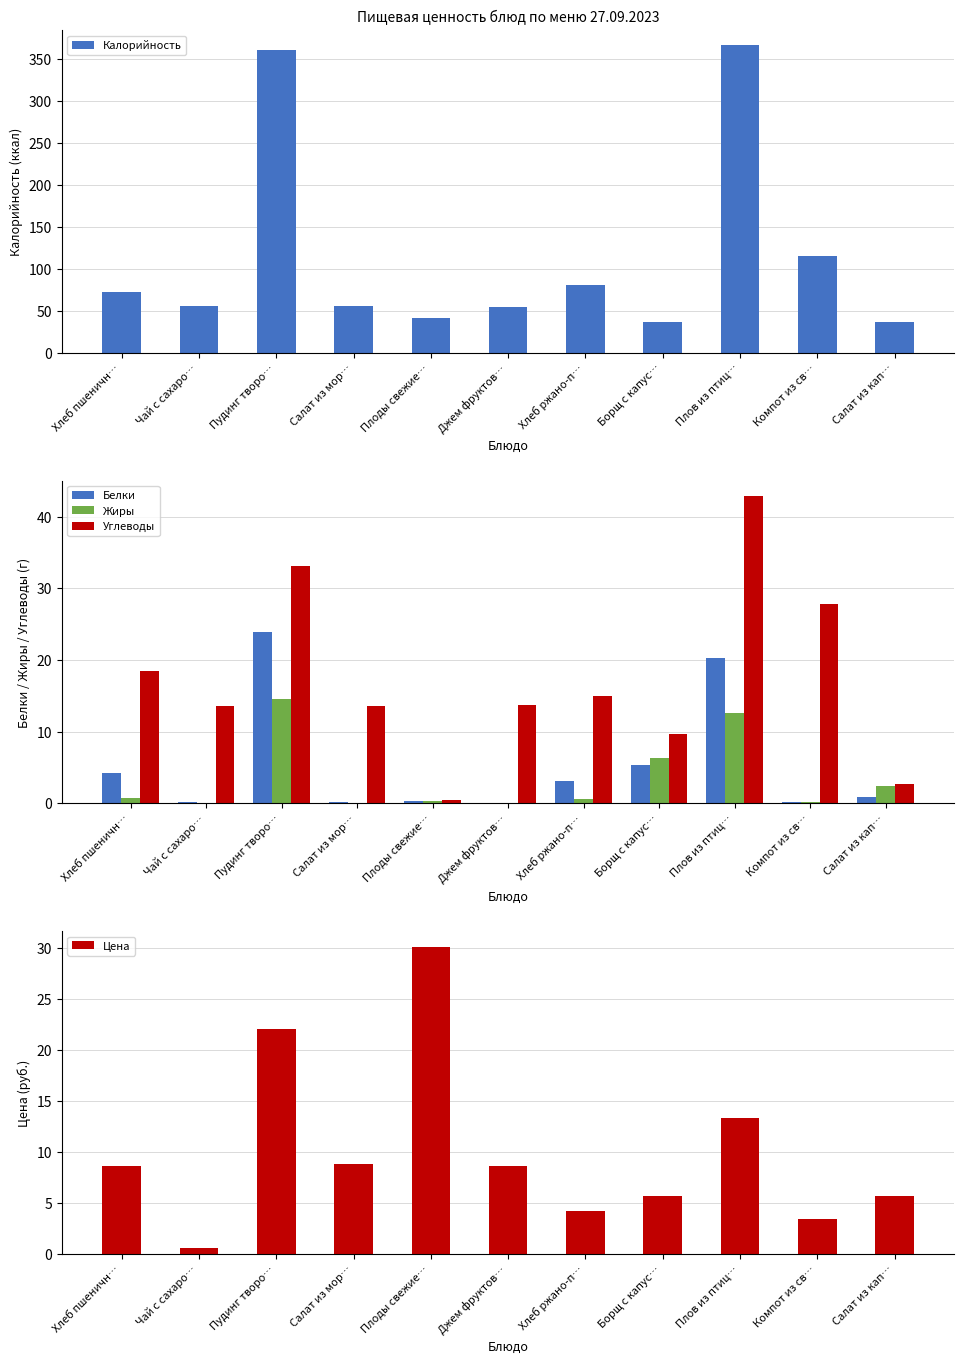

How many data points does each series have?

11